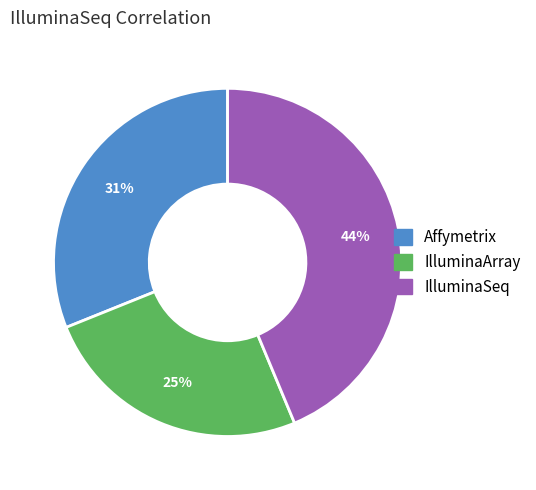

Which slice is the smallest?

IlluminaArray